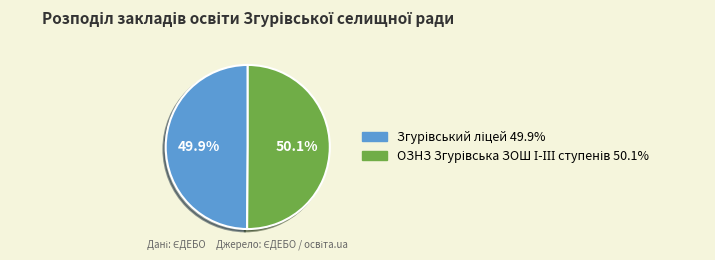

Does any single category account for the majority?

Yes